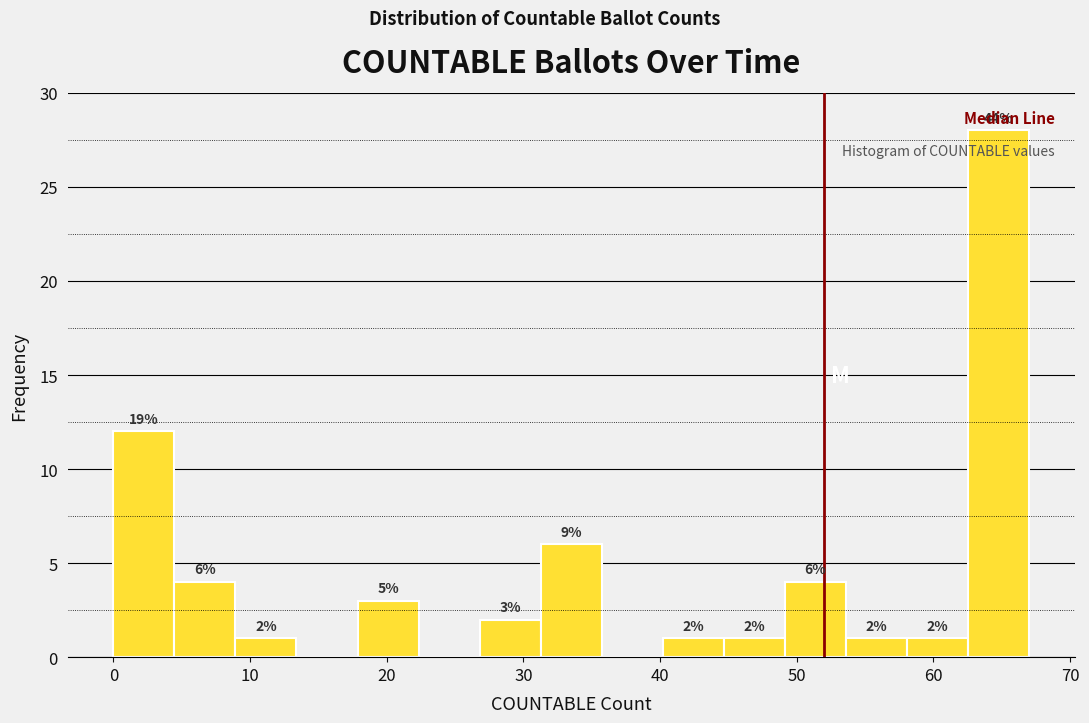

Which range on the x-axis has the tallest bar?

63 to 67